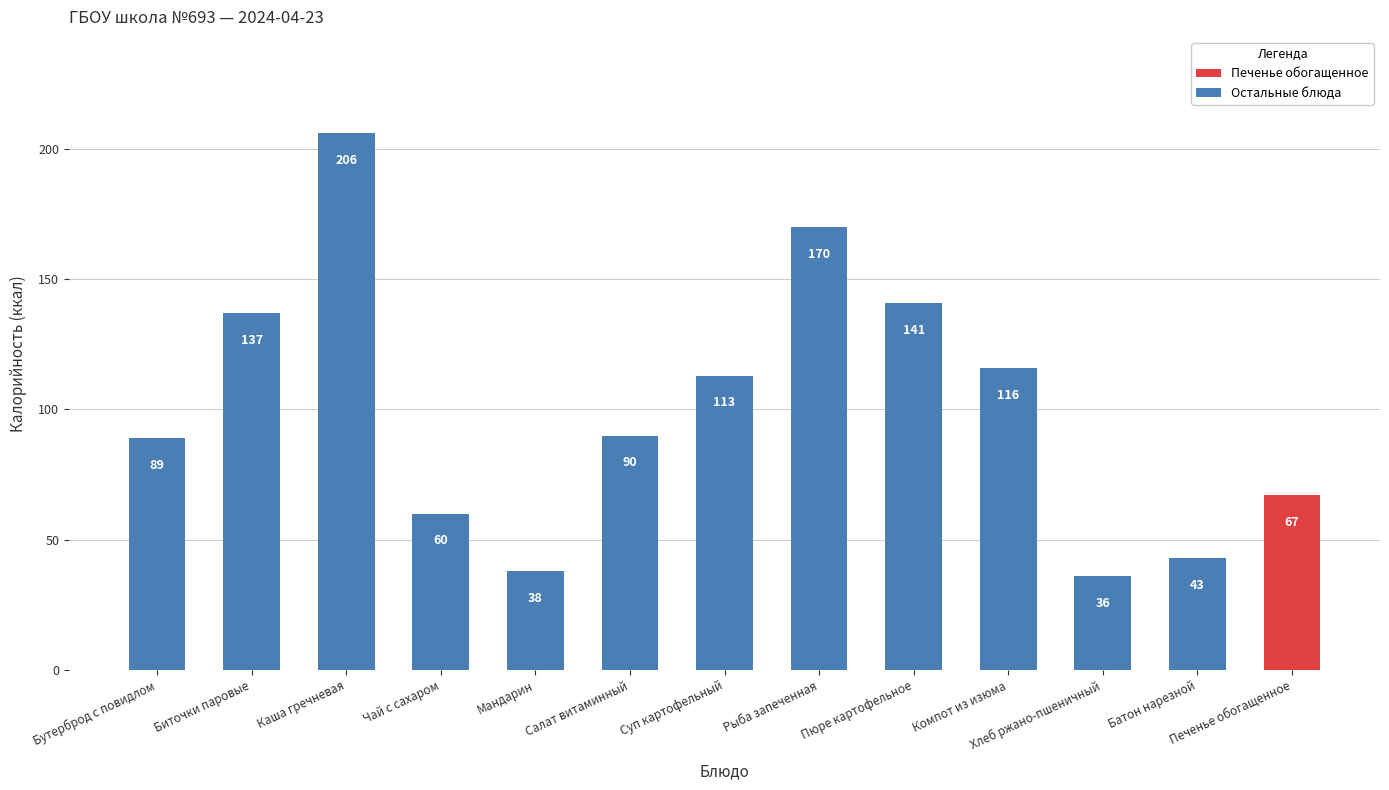

How many data points are less than 90?

6